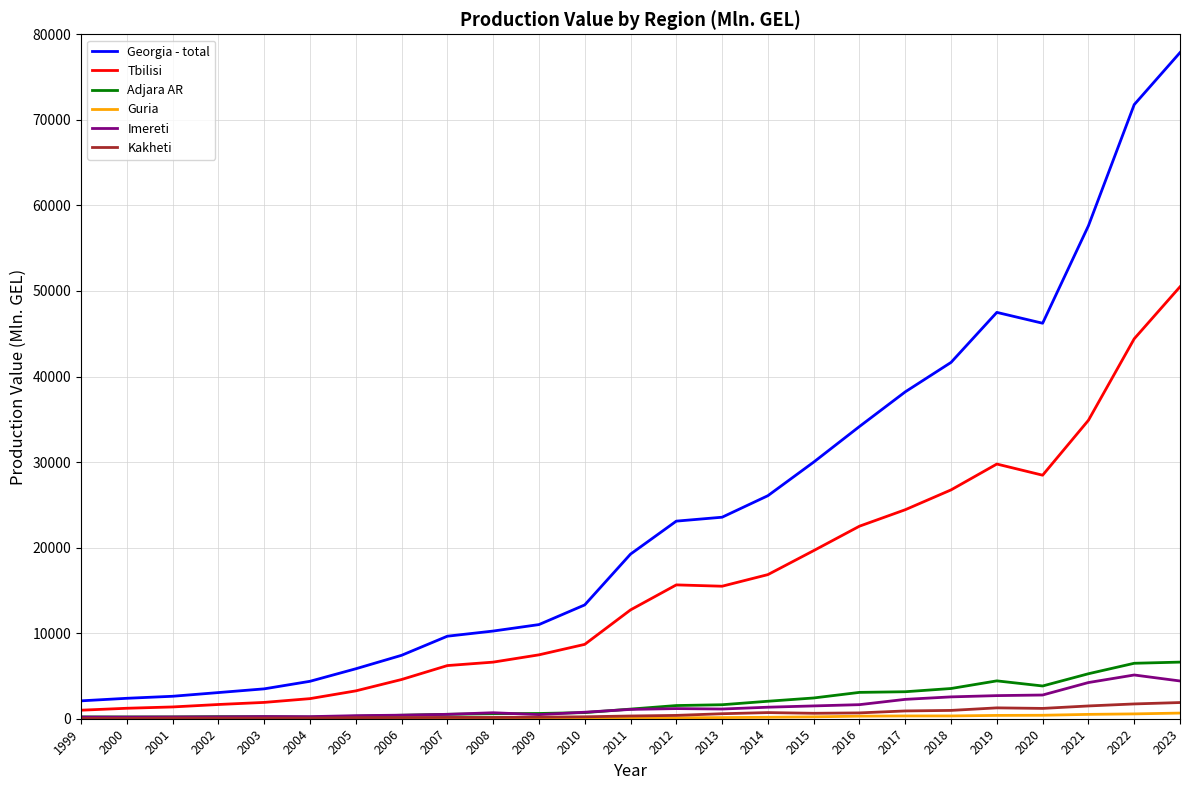

At which category is the sum across all series the highest?

2023